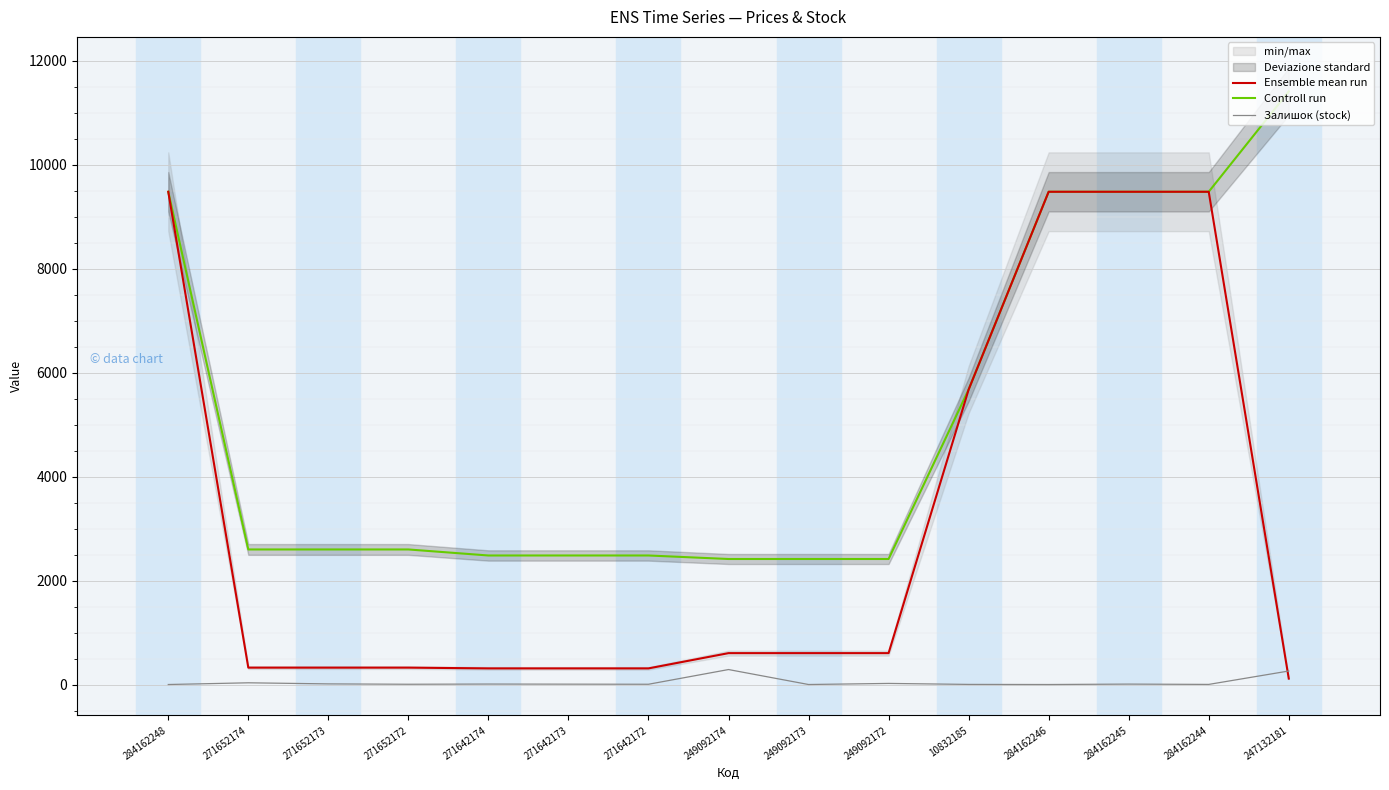

Is the value of Controll run at 271652173 greater than the value of Залишок (stock) at 271652173?

Yes